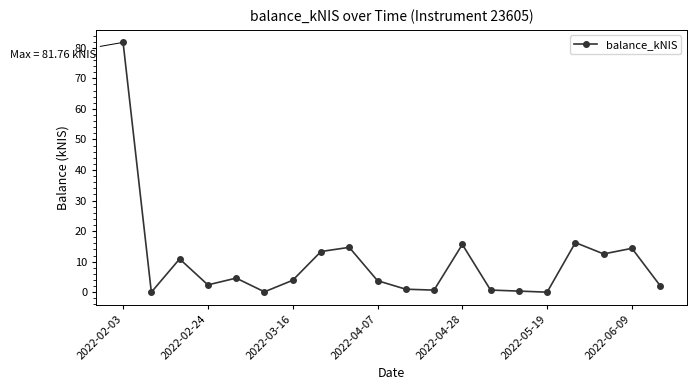

What is the greatest value displayed?

81.8